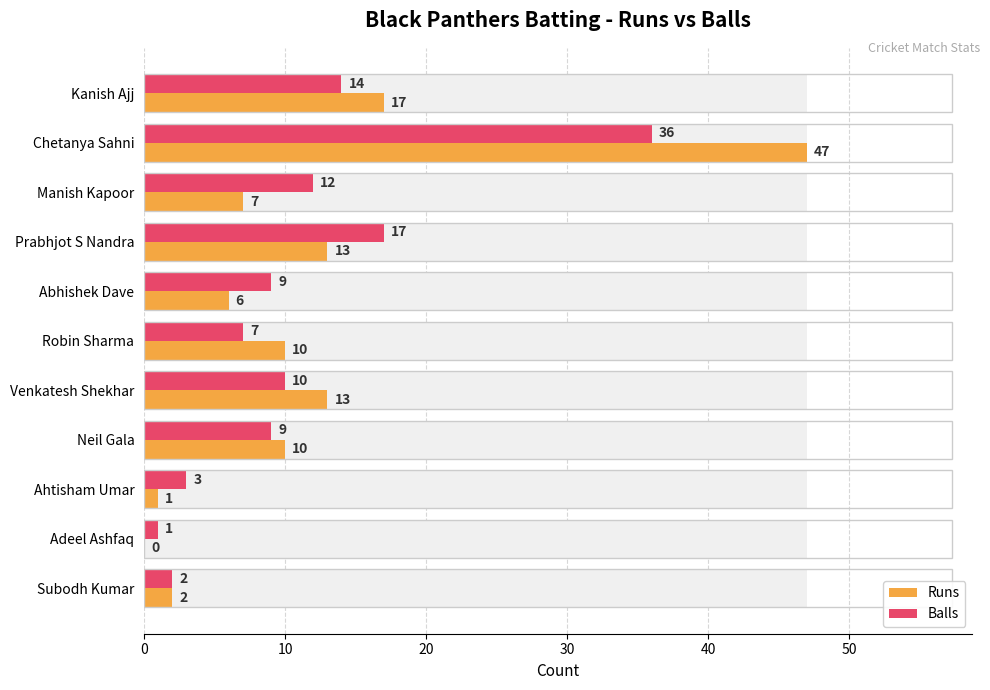

How many bars are there in total?

22